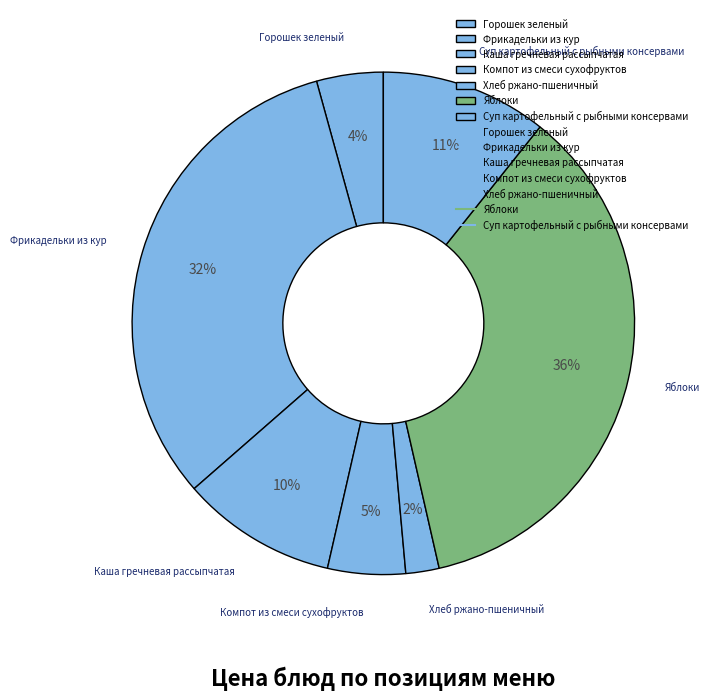

Count the number of slices in the pie.

7